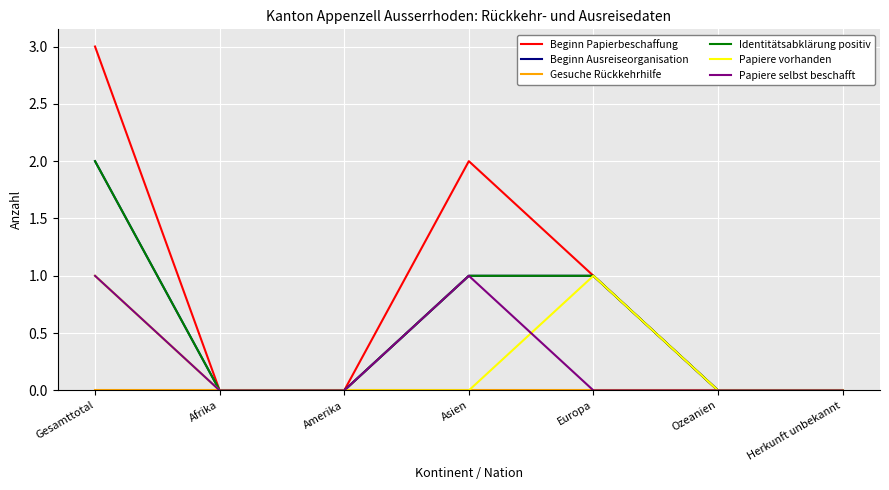

Reading left to right, list all the values displayed in this chart.

Beginn Papierbeschaffung: 3	0	0	2	1	0	0
Beginn Ausreiseorganisation: 2	0	0	1	1	0	0
Gesuche Rückkehrhilfe: 0	0	0	0	0	0	0
Identitätsabklärung positiv: 2	0	0	1	1	0	0
Papiere vorhanden: 1	0	0	0	1	0	0
Papiere selbst beschafft: 1	0	0	1	0	0	0